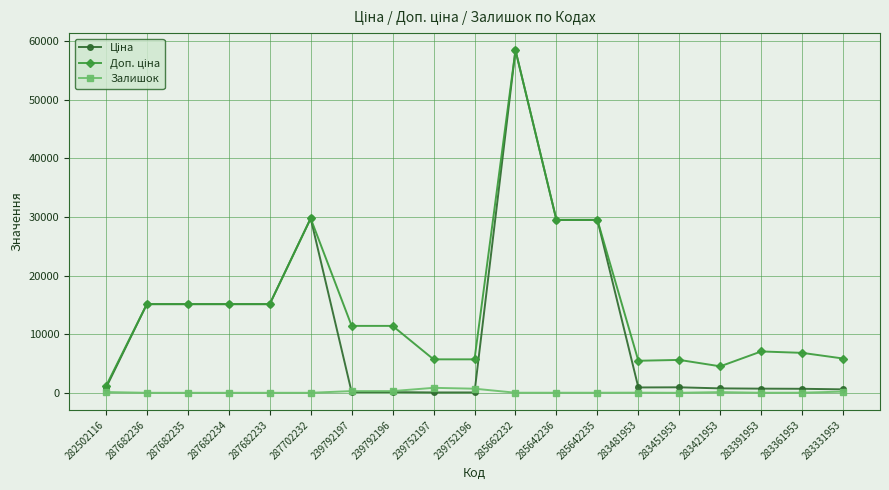

What is the greatest value displayed?

58426.5